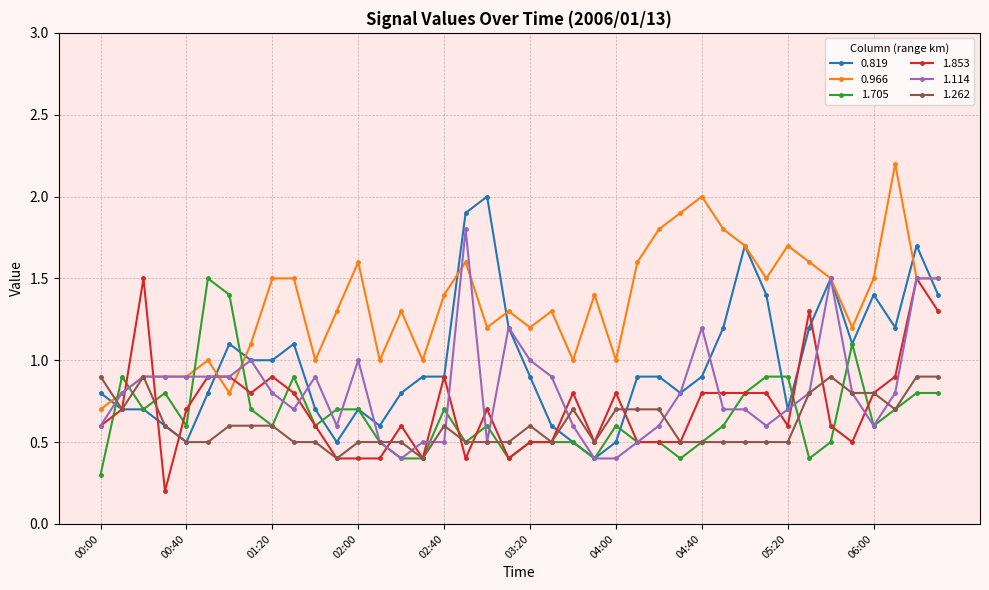

What is the value of the 1.705 point at the 18th from the left?

0.5